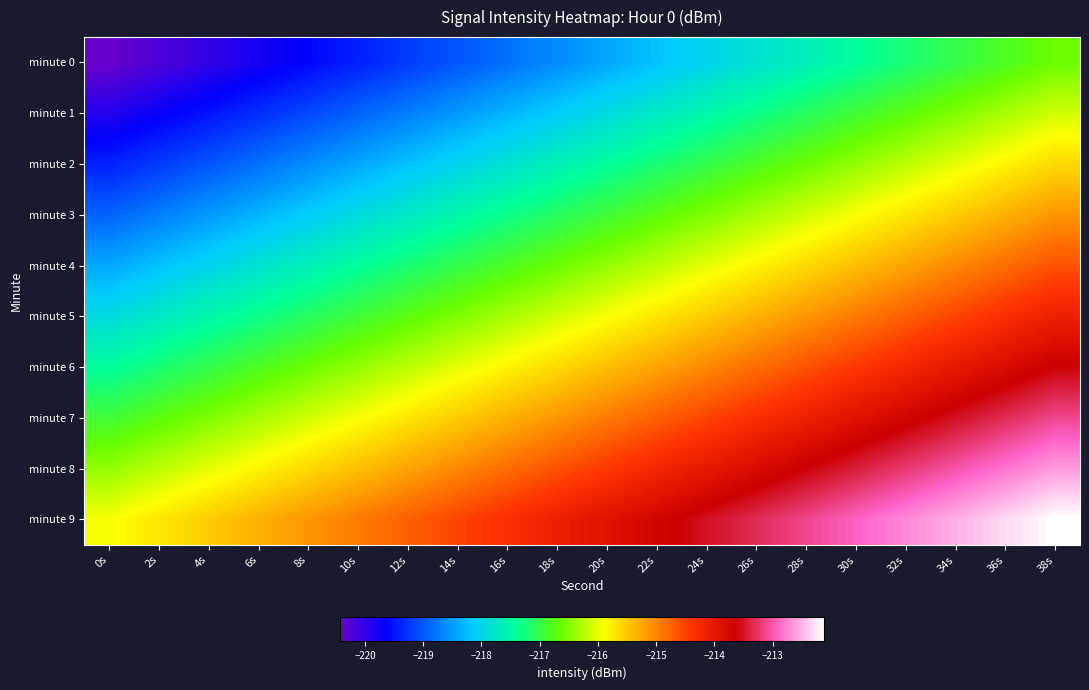

At 24s, list the series in order from largest to smallest.

minute 9, minute 8, minute 7, minute 6, minute 5, minute 4, minute 3, minute 2, minute 1, minute 0